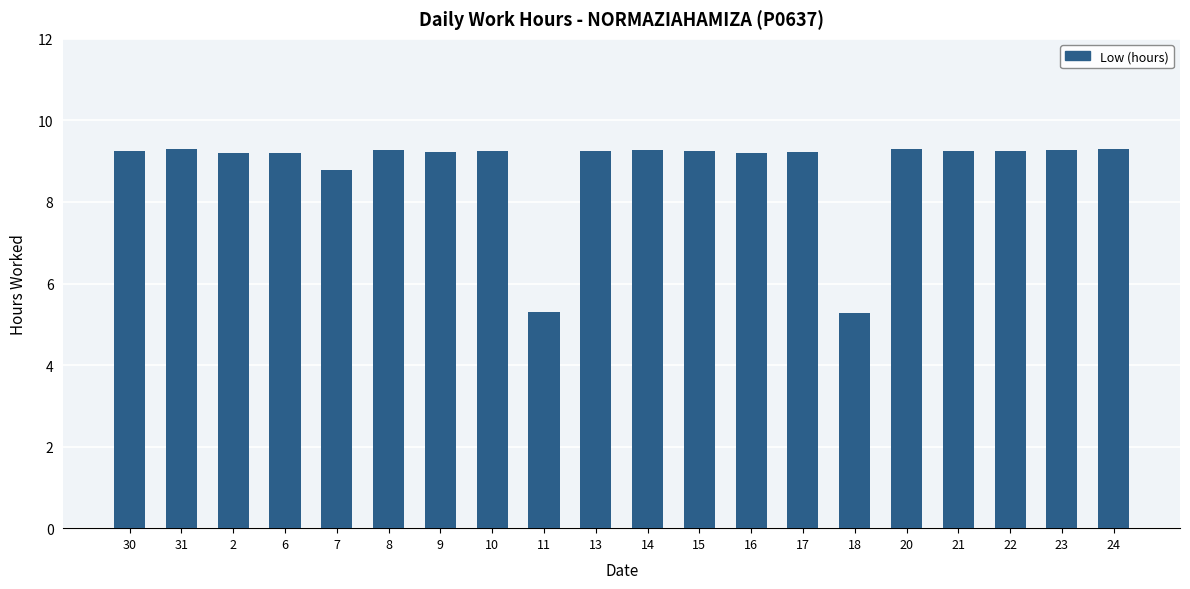

True or false: the data shows 9.2 at 16.

True